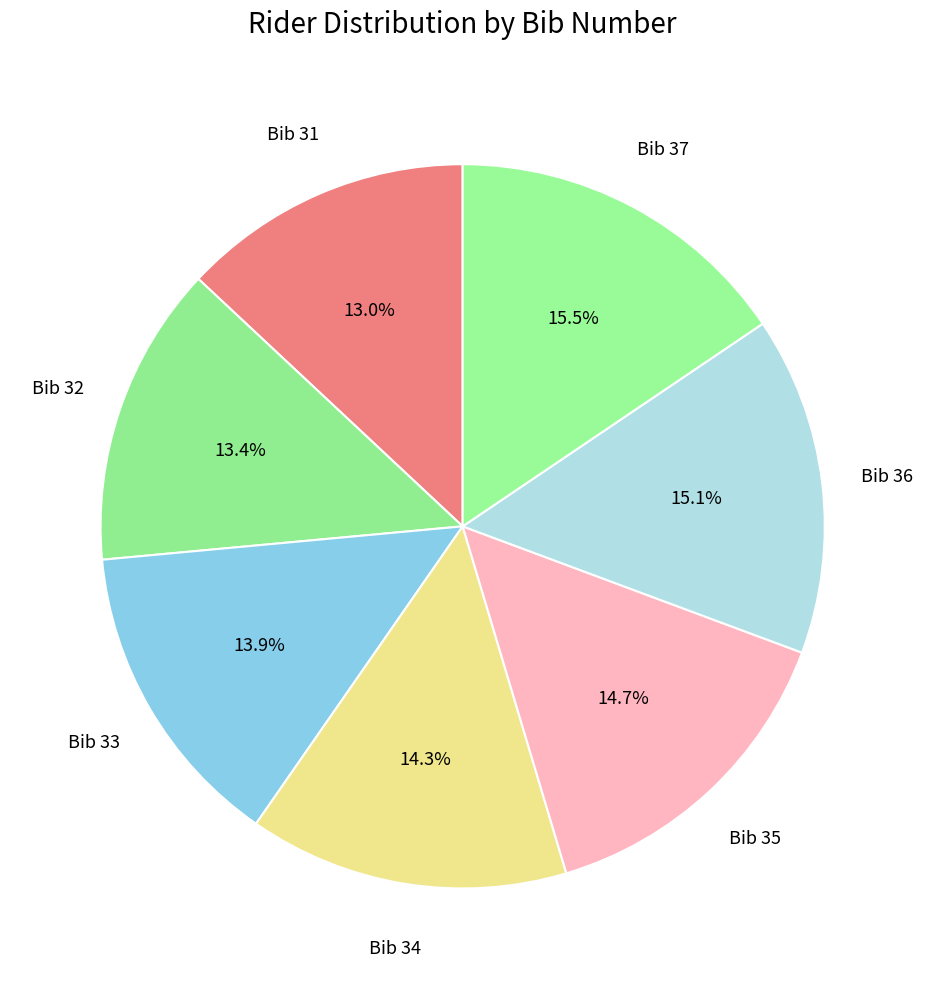

How many slices are in this pie chart?

7